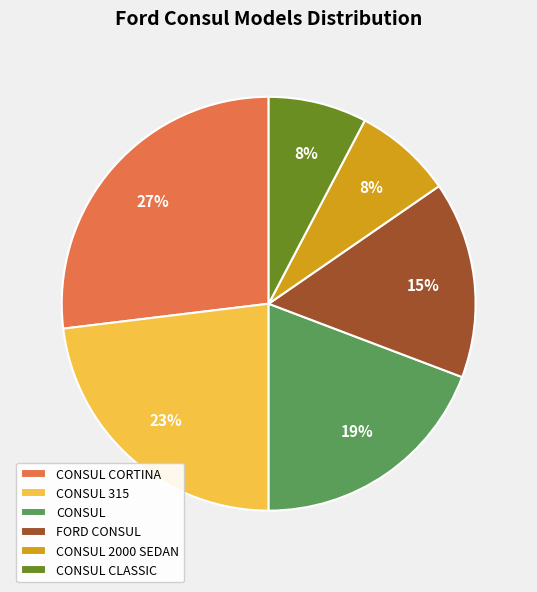

Is the sum of CONSUL CORTINA and CONSUL greater than half?

No